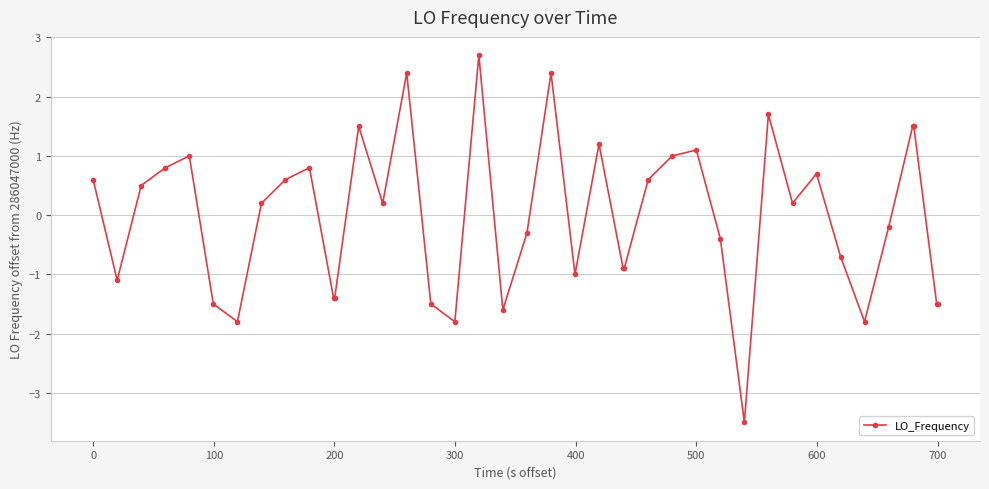

What is the difference between the maximum and minimum values?

6.2